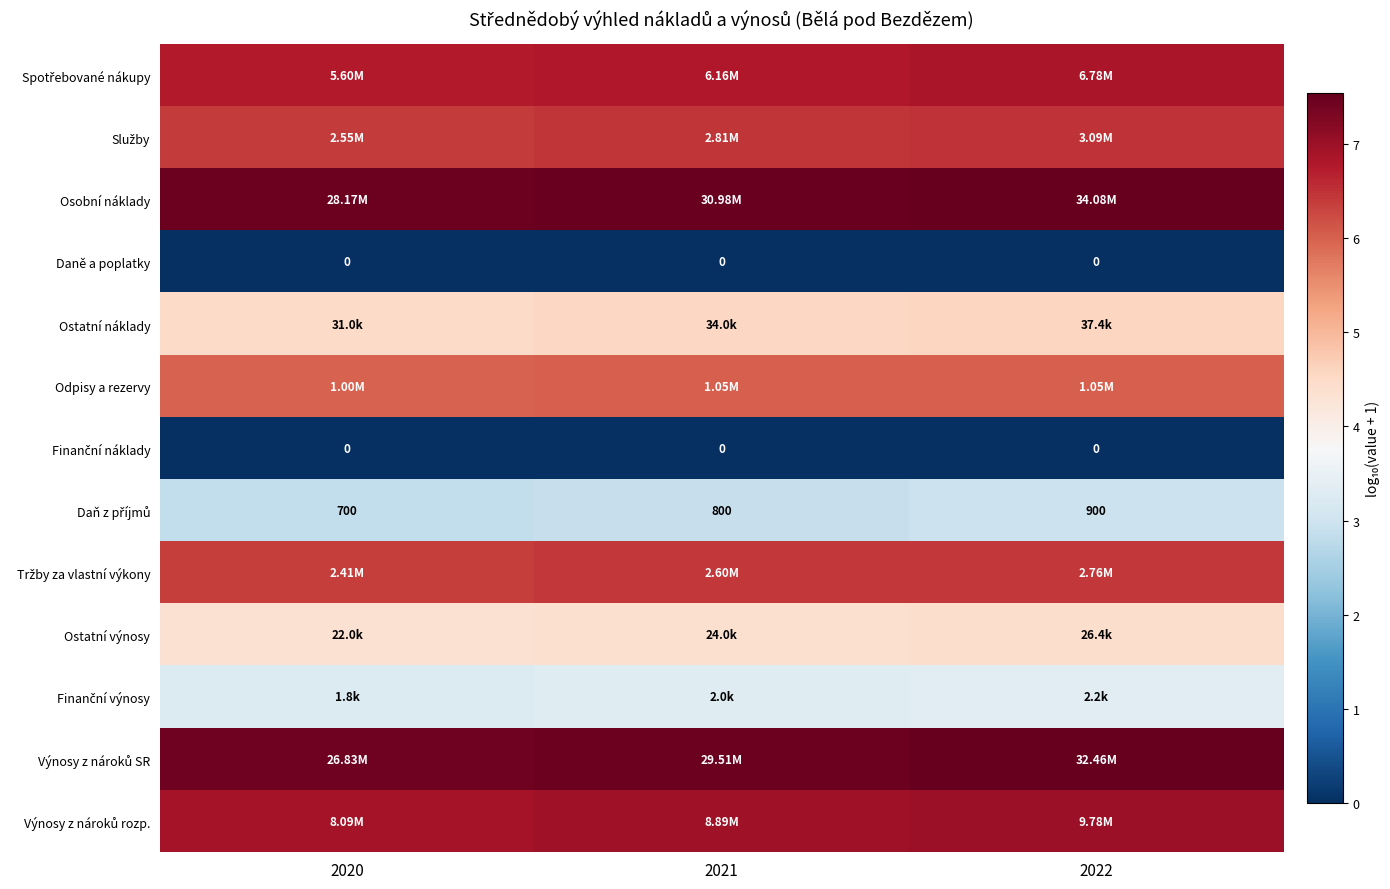

At how many categories does at least one series exceed 5?

3